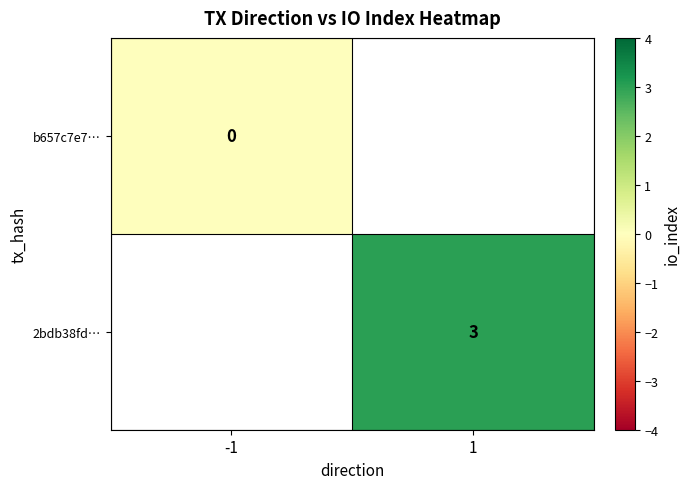

The value of 2bdb38fd… at 1 is 2. True or false?

False